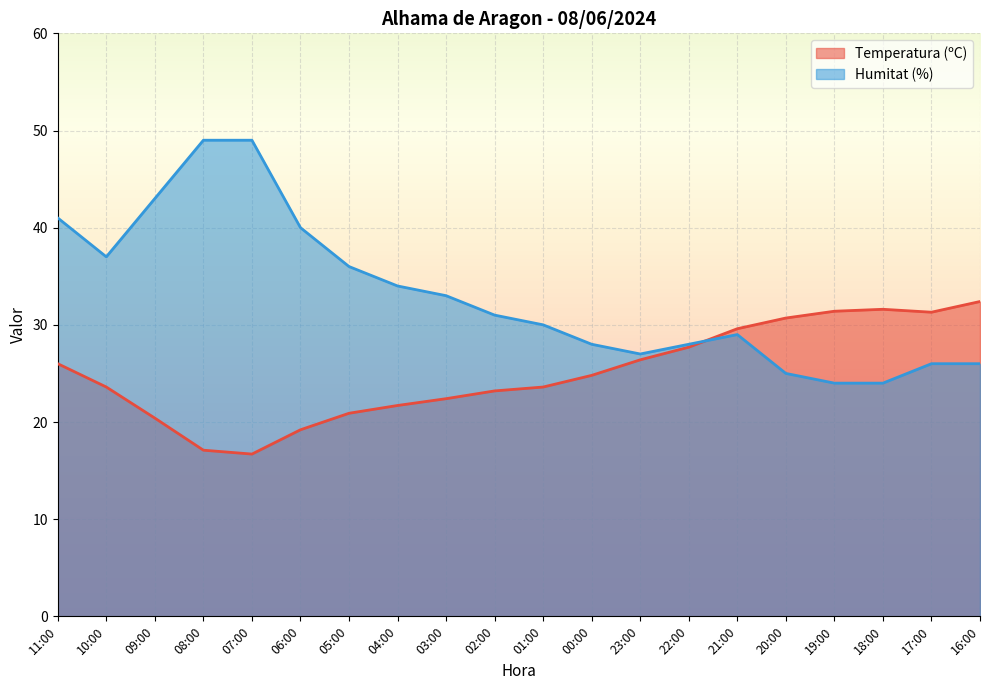

Rank the series by their maximum value, from highest to lowest.

Humitat (%), Temperatura (ºC)